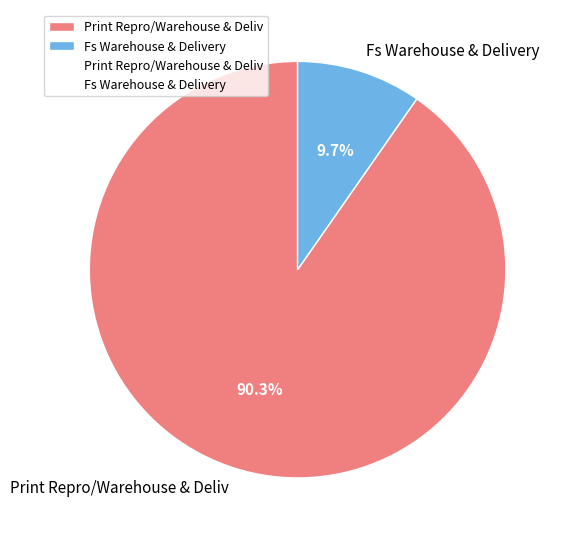

Rank the categories by value from lowest to highest.

Fs Warehouse & Delivery, Print Repro/Warehouse & Deliv